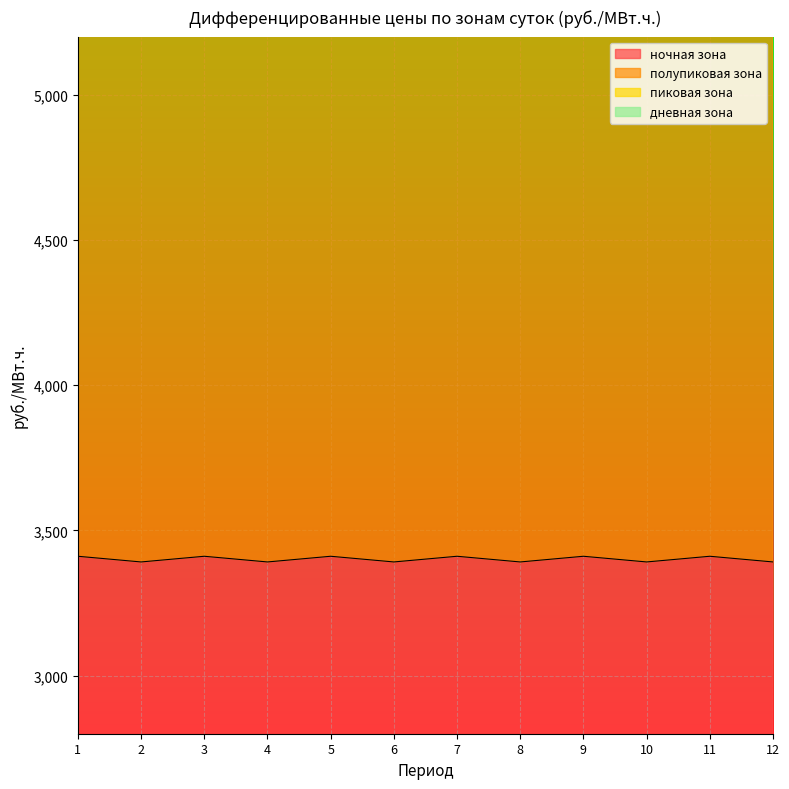

At which label does полупиковая зона first exceed 7542?

1